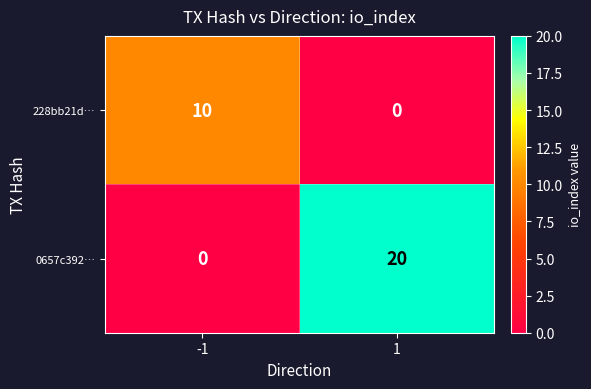

Reading left to right, what are all the values shown in this chart?

228bb21d…: -1=10	1=0
0657c392…: -1=0	1=20